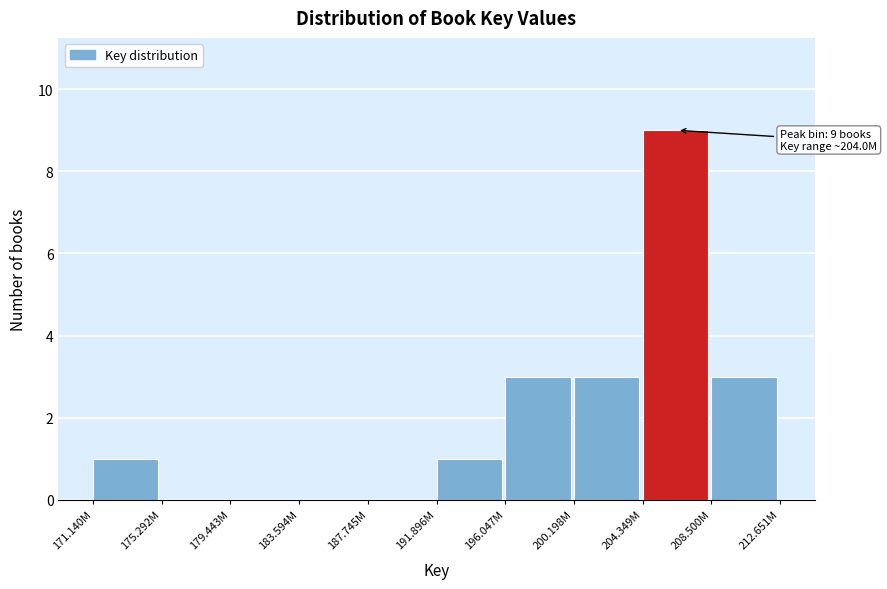

Reading left to right, transcribe all the data shown in this chart.

171.140M=1	175.292M=0	179.443M=0	183.594M=0	187.745M=0	191.896M=1	196.047M=3	200.198M=3	204.349M=9	208.500M=3